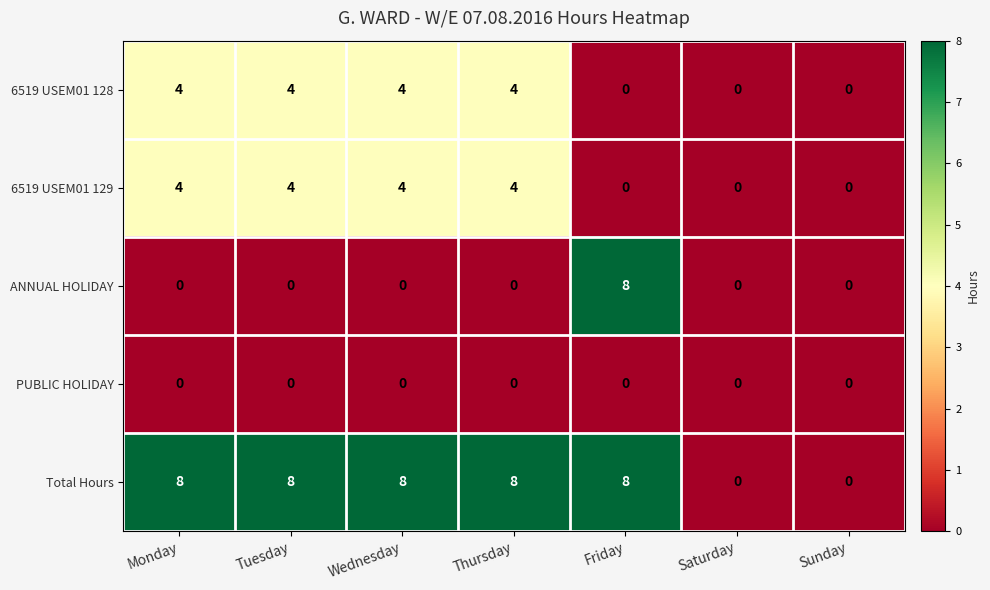

True or false: Total Hours has a value of 2 at Friday.

False